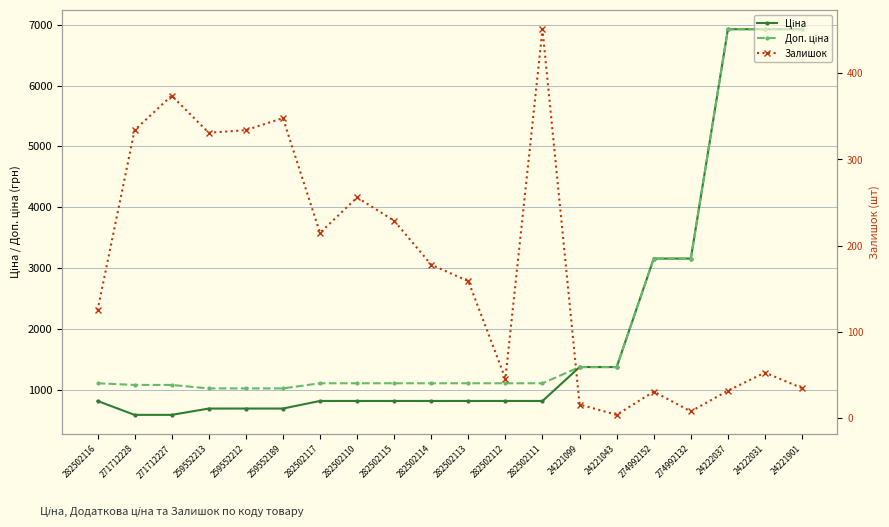

Count the number of categories in the chart.

20